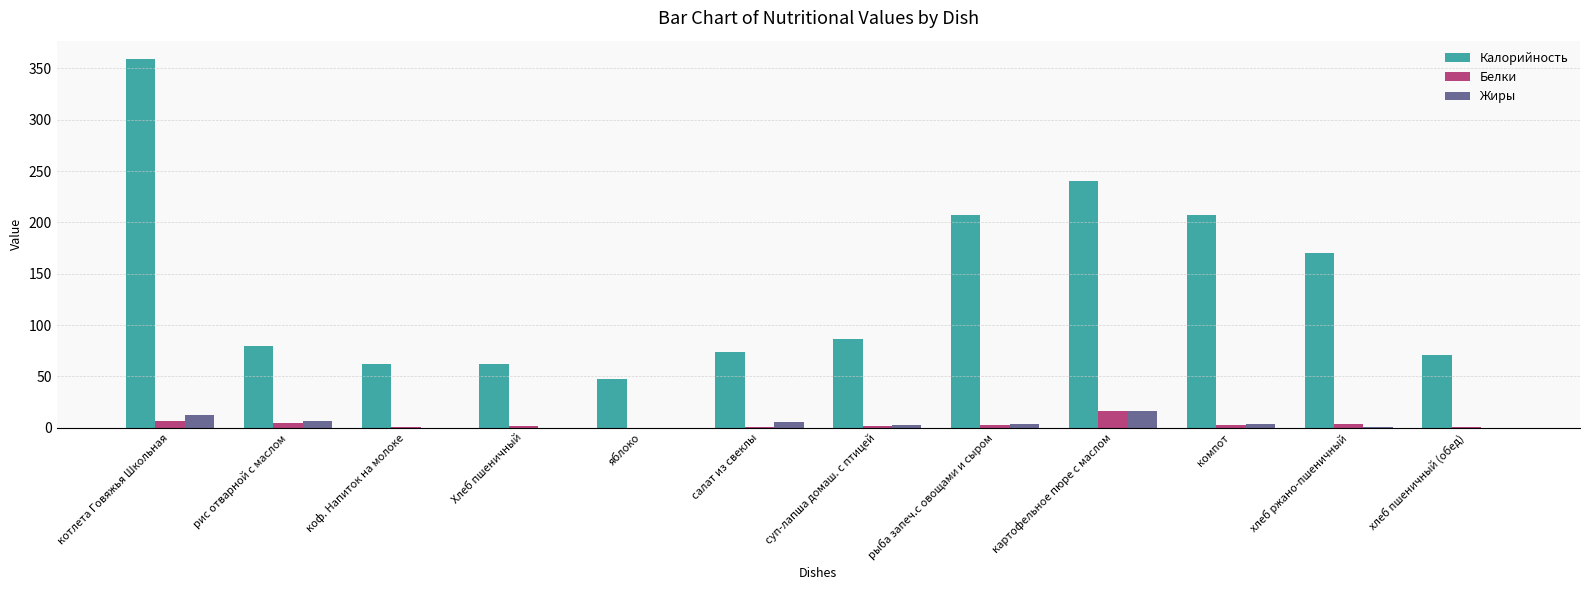

Read the Жиры value at картофельное пюре с маслом.

16.0